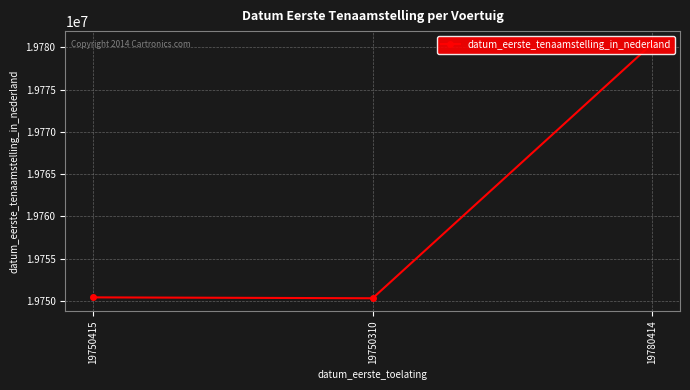

What is the label of the 3rd point from the right?

19750415